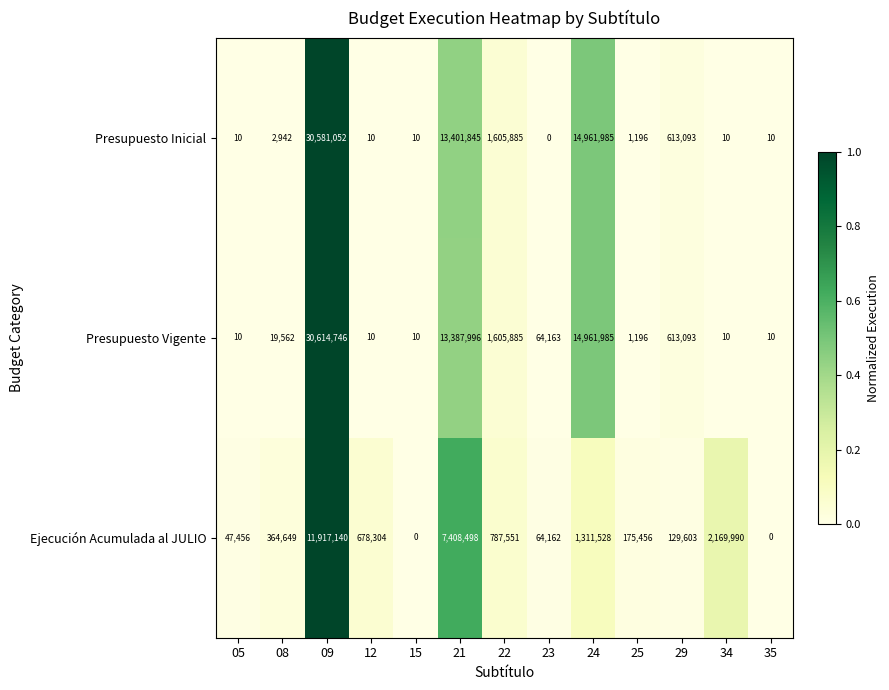

At which category is the sum across all series the highest?

09